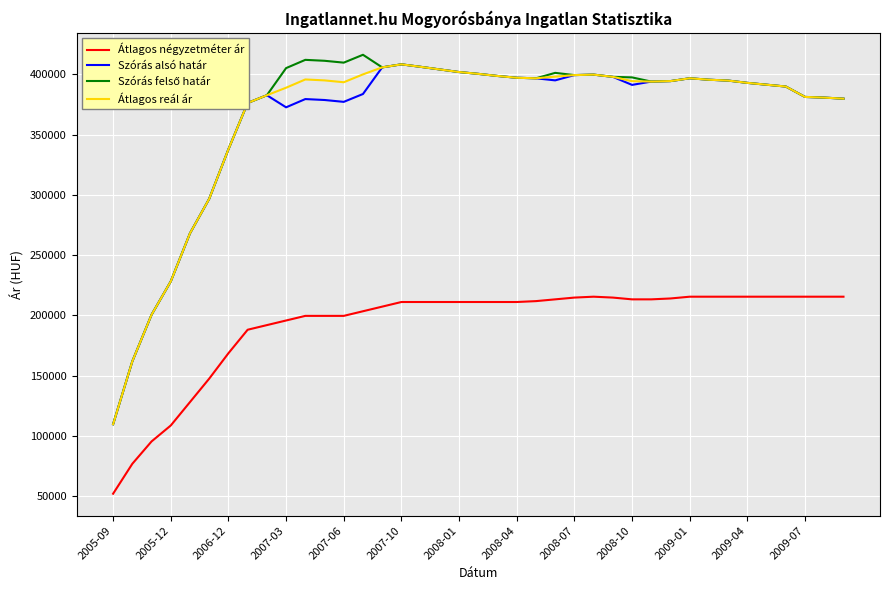

What is the smallest value displayed?

52000